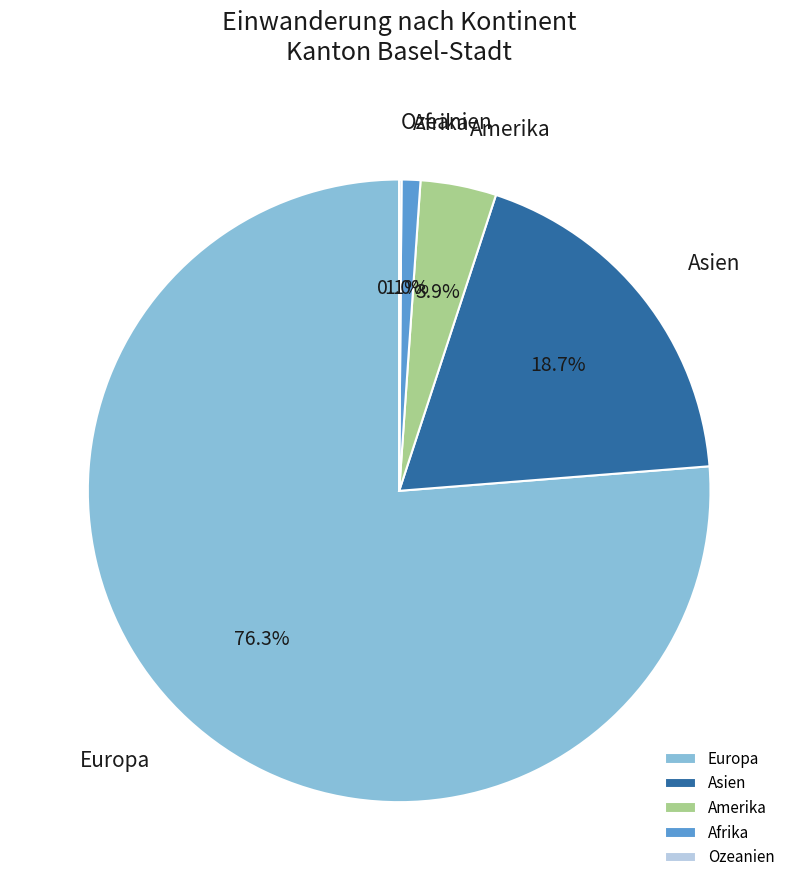

Do Europa and Amerika together represent more than half of the pie?

Yes